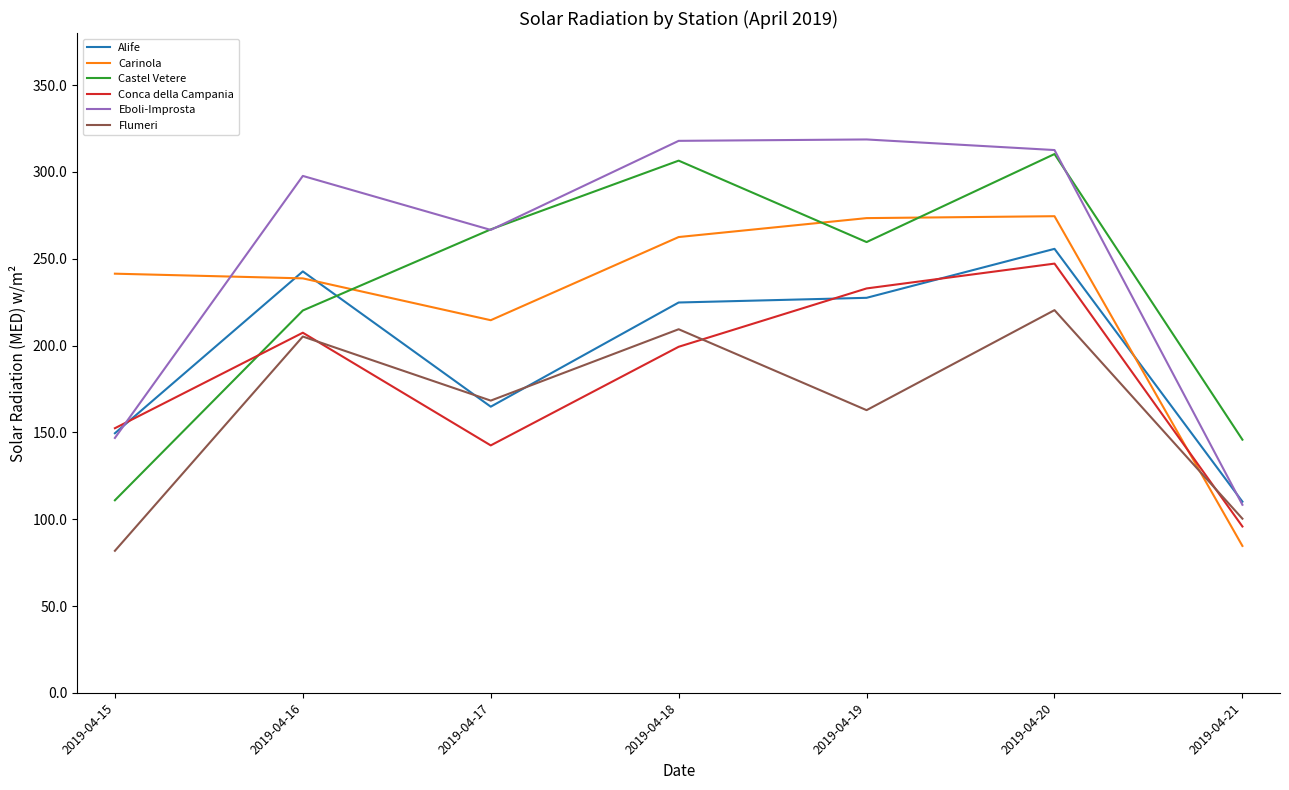

How many values in the Carinola series exceed 241?

4